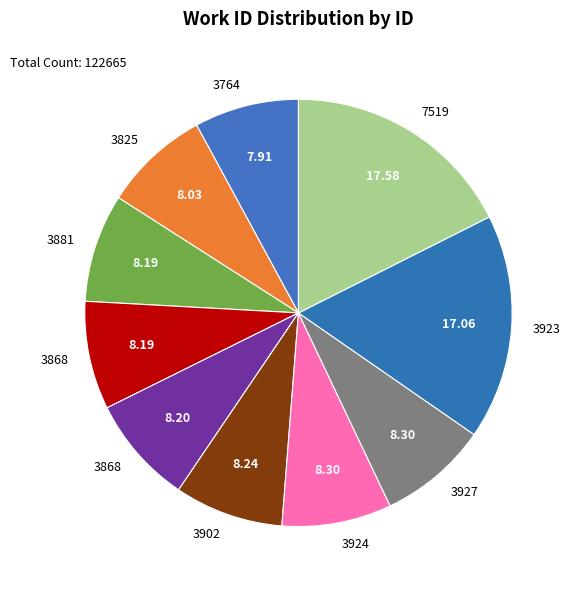

Rank the categories by value from highest to lowest.

7519, 3923, 3927, 3924, 3902, 3868, 3868, 3881, 3825, 3764